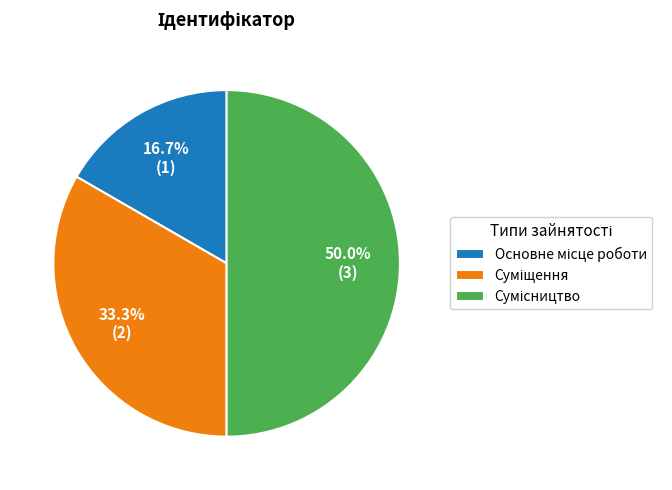

How many segments does this pie chart have?

3